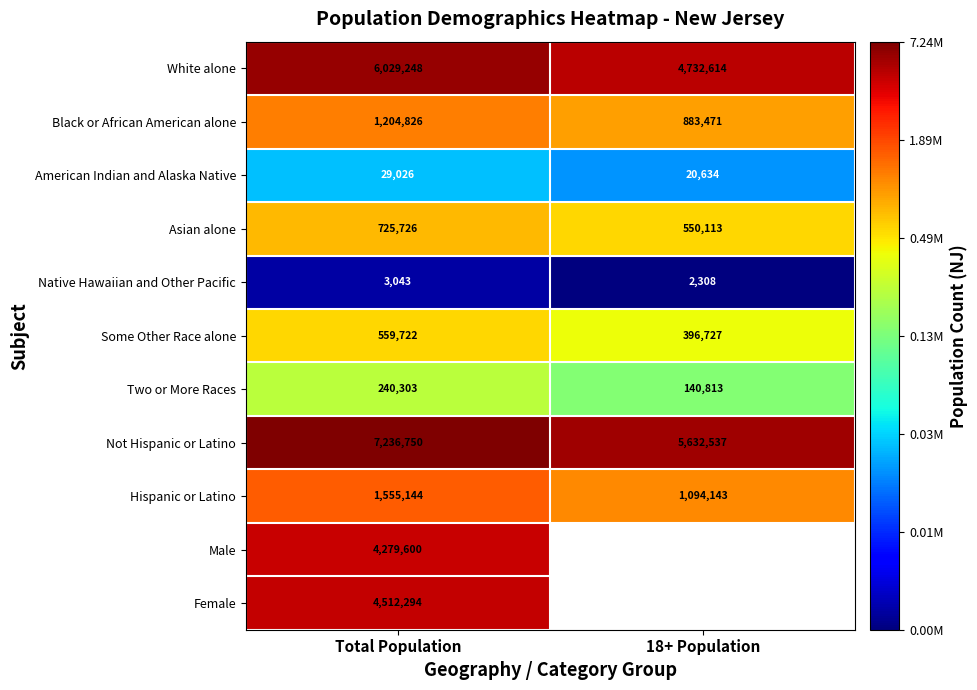

Rank the categories by Asian alone value from lowest to highest.

18+ Population, Total Population